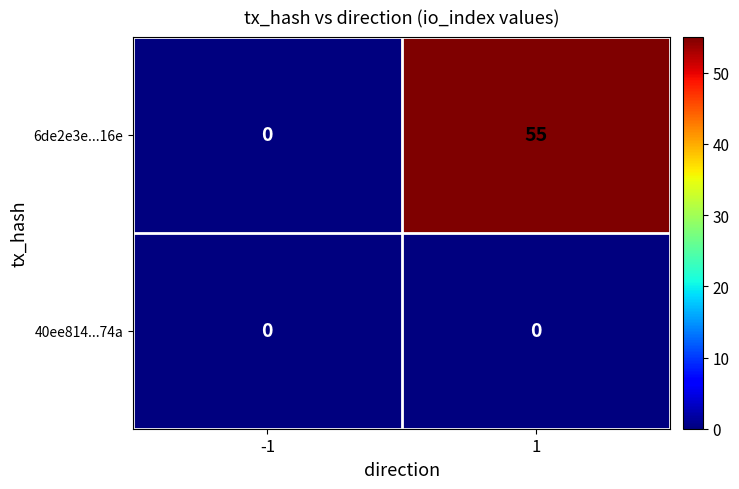

Reading right to left, list all the values displayed in this chart.

6de2e3e...16e: 55	0
40ee814...74a: 0	0